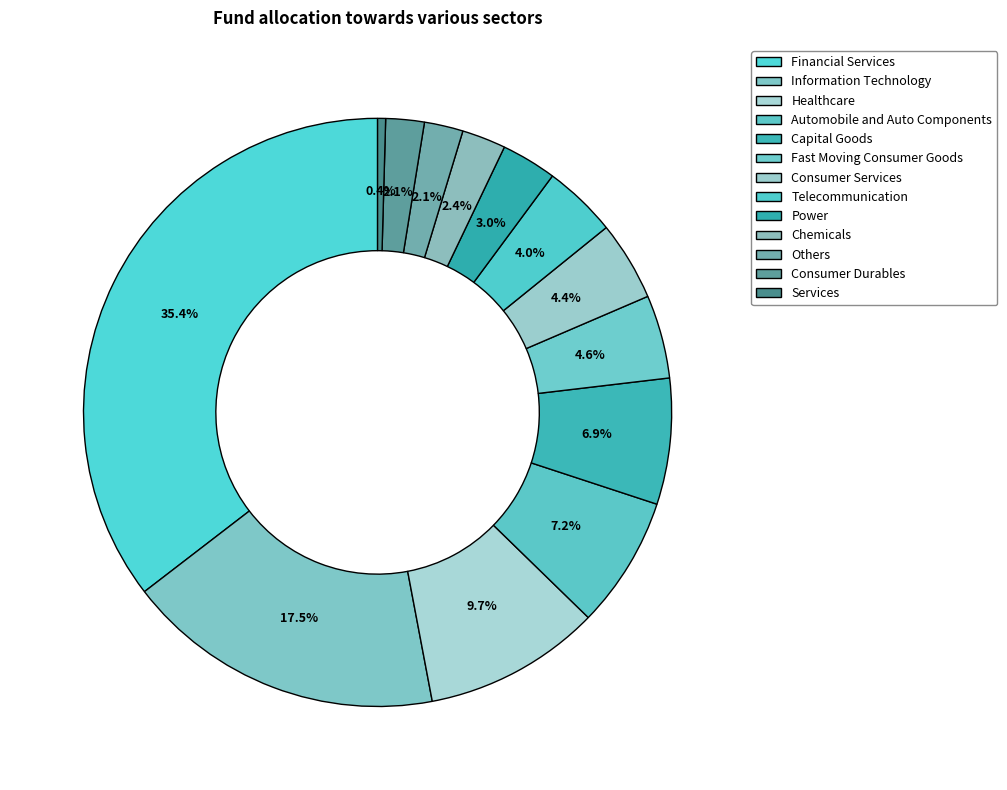

True or false: Capital Goods accounts for 1% of the total.

False